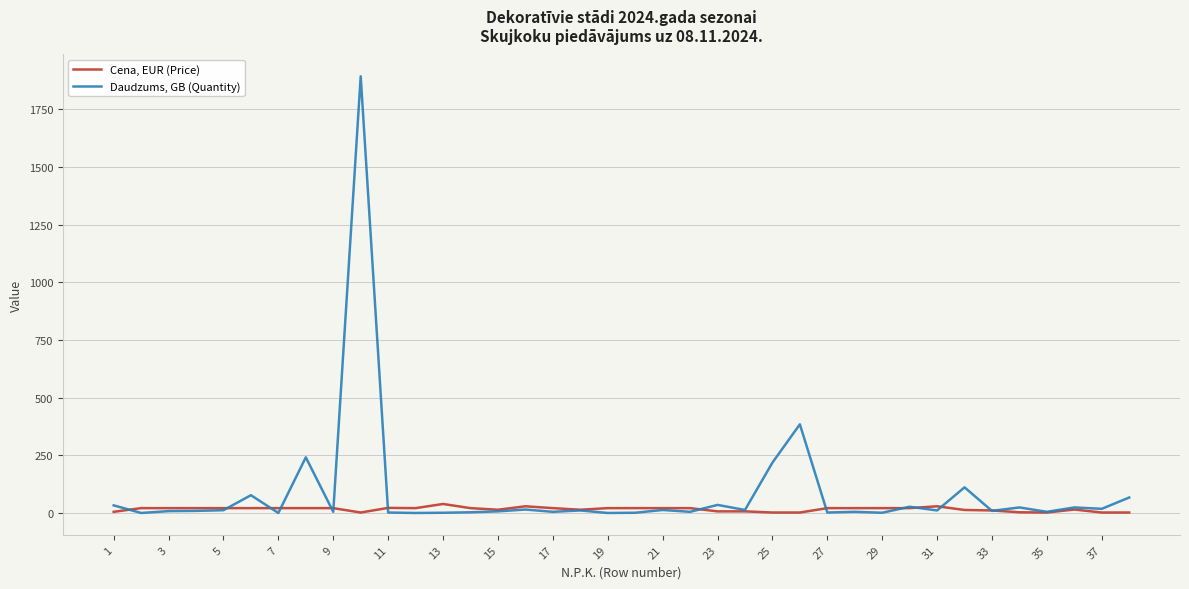

Does the chart have visible grid lines?

Yes